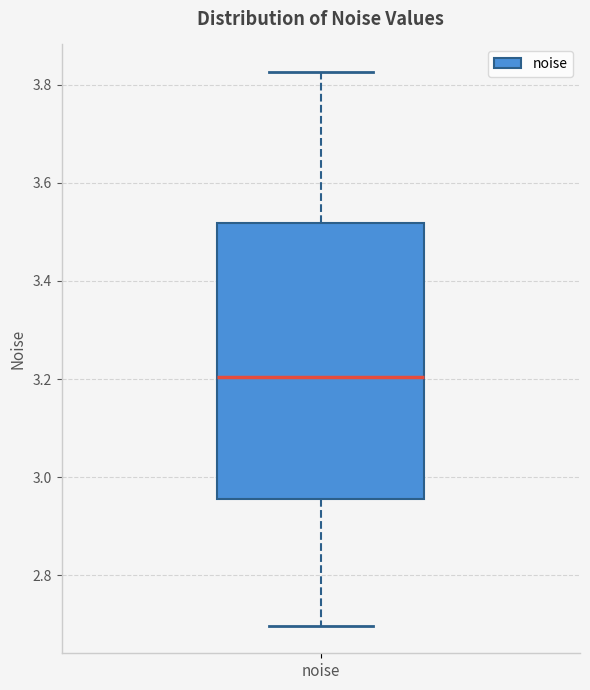

Transcribe this box plot: give where the median line is, the range the box spans, and where the two whiskers end, as read against the y-axis. The values are not printed on the chart, so give them approximately, as read against the axis.

median 3.20, box 2.96 to 3.52, whiskers 2.70 to 3.82